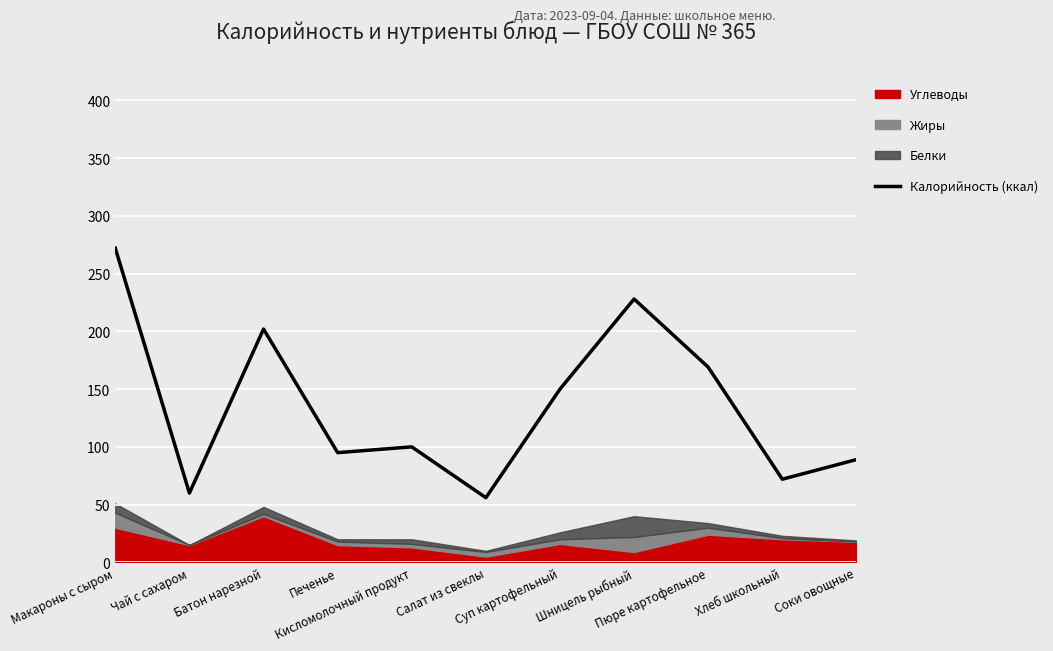

At which category does the chart reach its minimum across all series?

Салат из свеклы